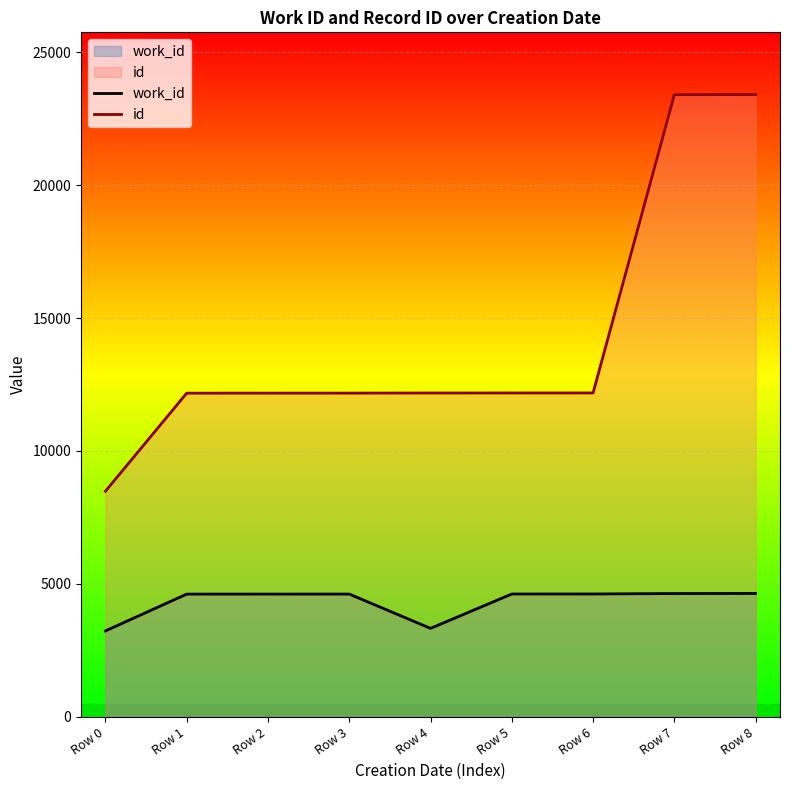

Between Row 4 and Row 5, which is larger?

Row 5